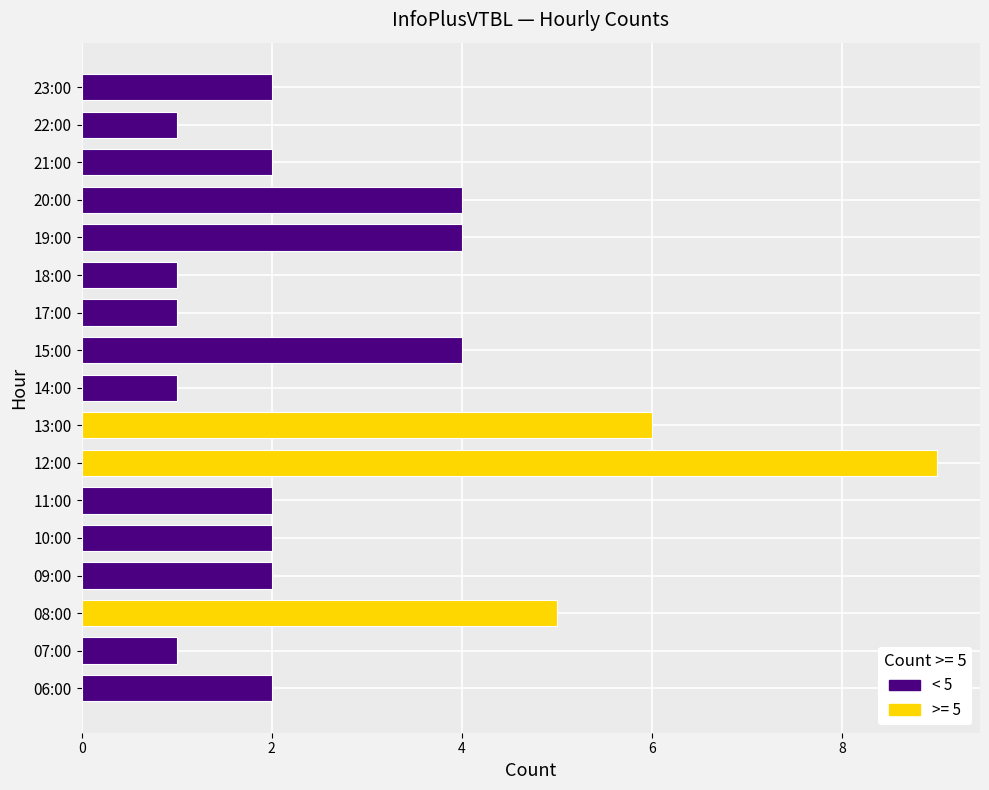

What is the greatest value displayed?

9